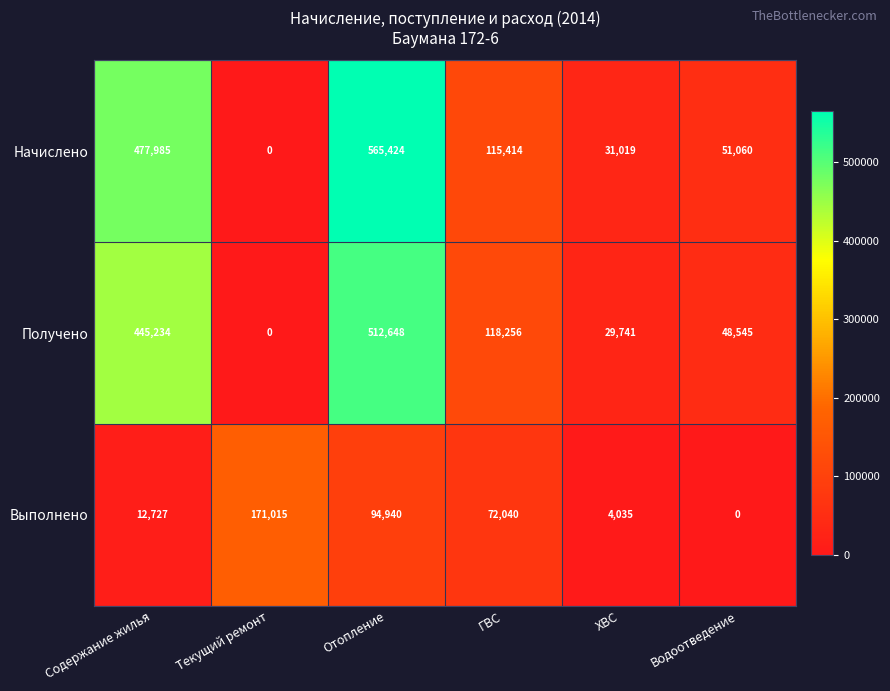

At which category is the sum across all series the highest?

Отопление